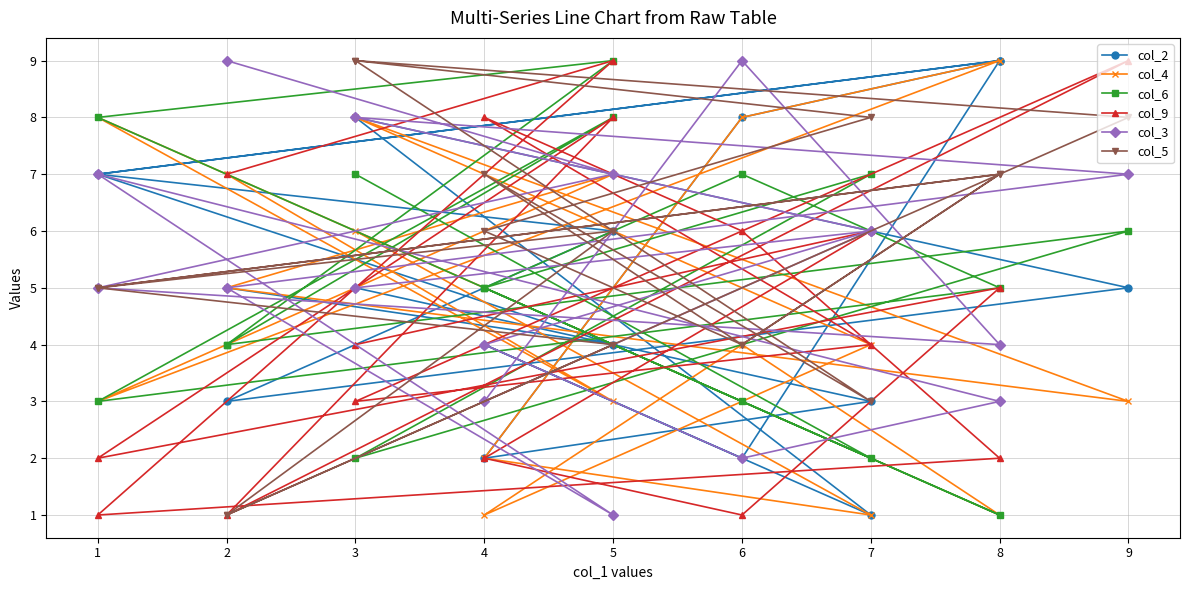

At how many categories does at least one series exceed 5?

16